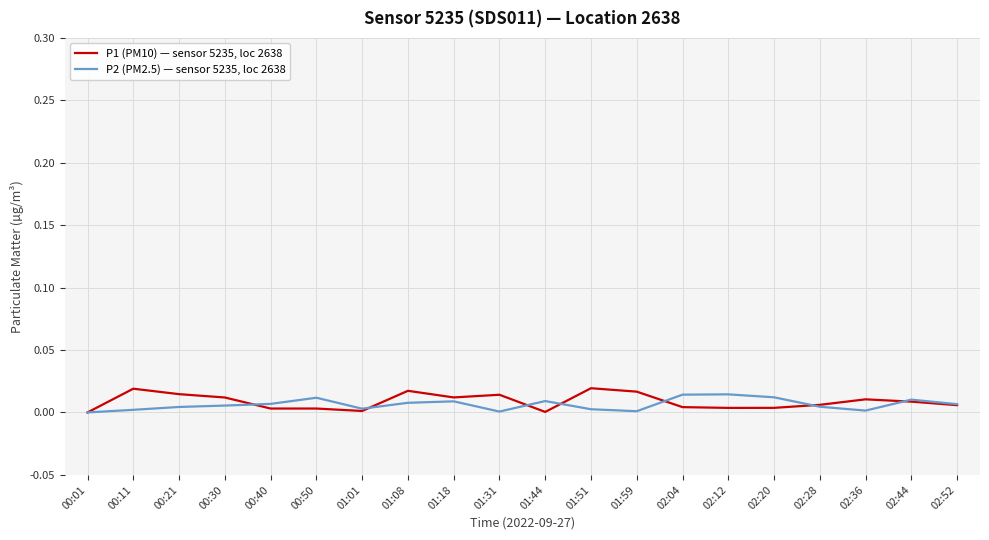

Is it true that P1 (PM10) — sensor 5235, loc 2638 equals 0.0 at 02:52?

True